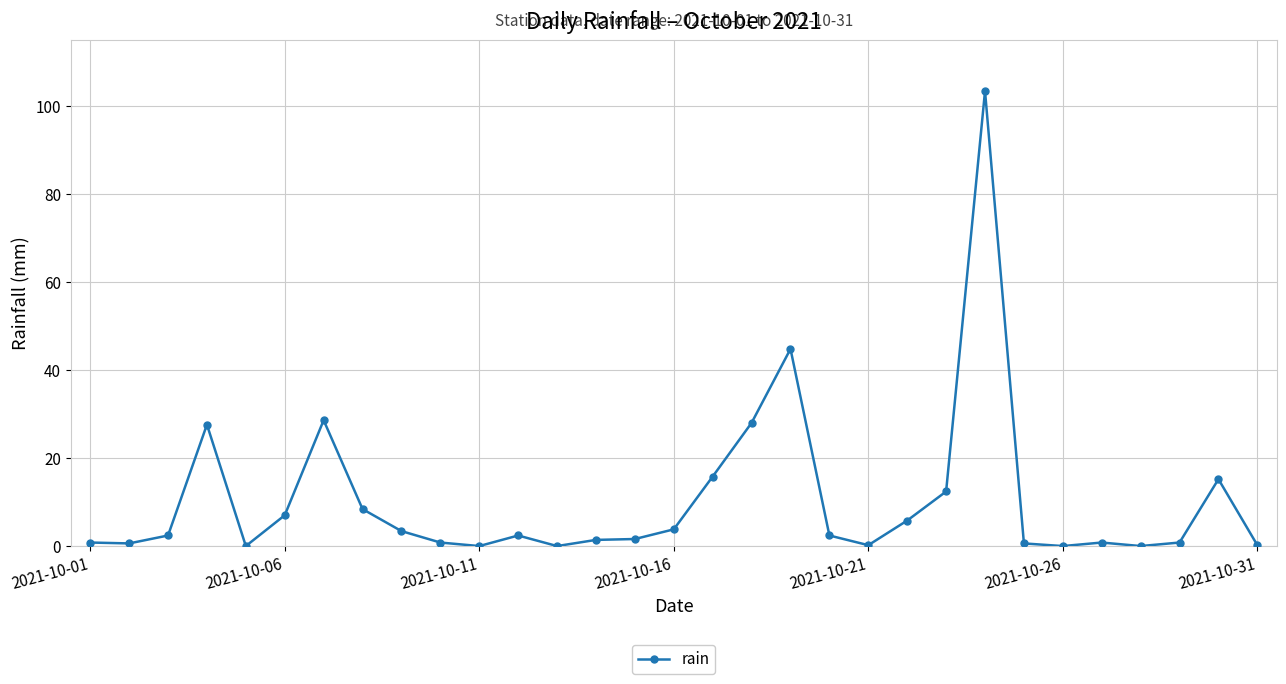

True or false: the data has more than 2 interior local peaks.

True